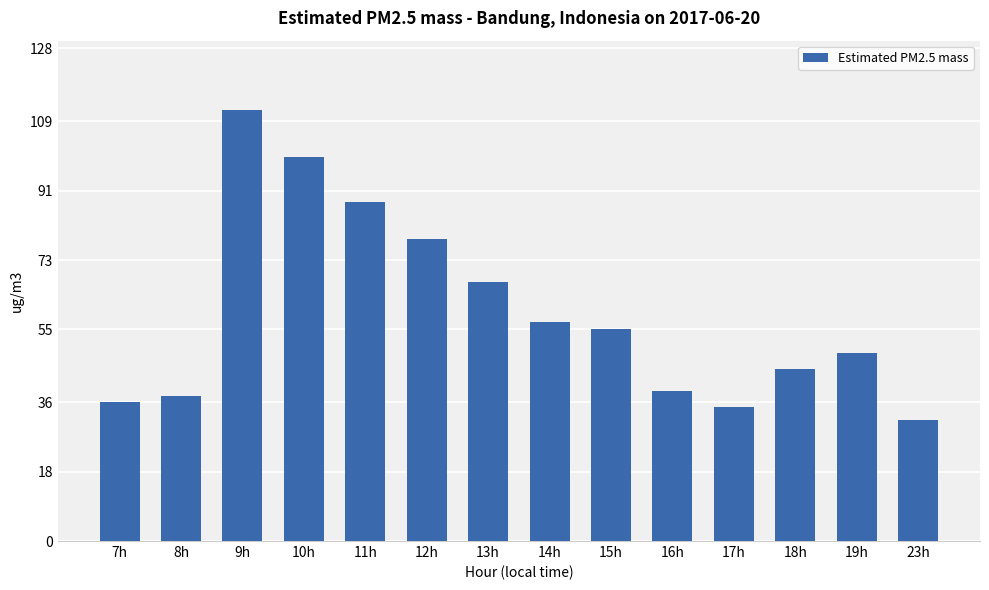

Where is the data nearest to the value 71?

13h